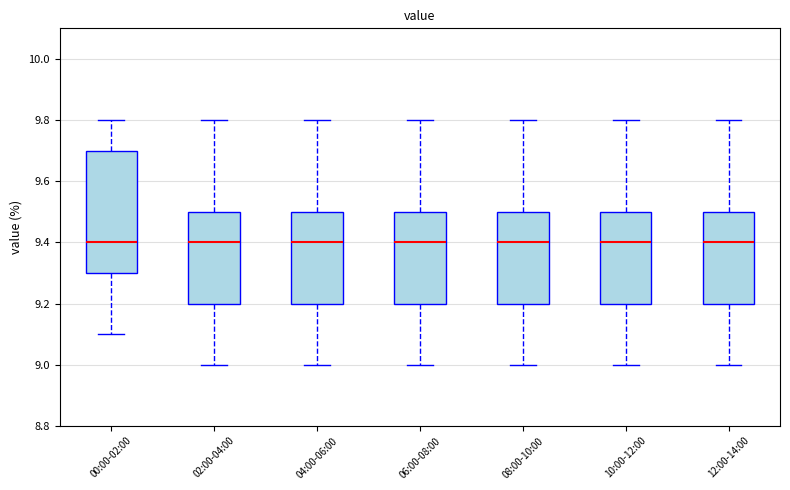

Reading left to right, read every box against the y-axis: the position of its median line, the range the box covers, and the ends of its whiskers. The values are not printed on the chart, so give them approximately, as read against the axis.

00:00-02:00: median 9.4, box 9.3 to 9.7, whiskers 9.1 to 9.8
02:00-04:00: median 9.4, box 9.2 to 9.5, whiskers 9.0 to 9.8
04:00-06:00: median 9.4, box 9.2 to 9.5, whiskers 9.0 to 9.8
06:00-08:00: median 9.4, box 9.2 to 9.5, whiskers 9.0 to 9.8
08:00-10:00: median 9.4, box 9.2 to 9.5, whiskers 9.0 to 9.8
10:00-12:00: median 9.4, box 9.2 to 9.5, whiskers 9.0 to 9.8
12:00-14:00: median 9.4, box 9.2 to 9.5, whiskers 9.0 to 9.8